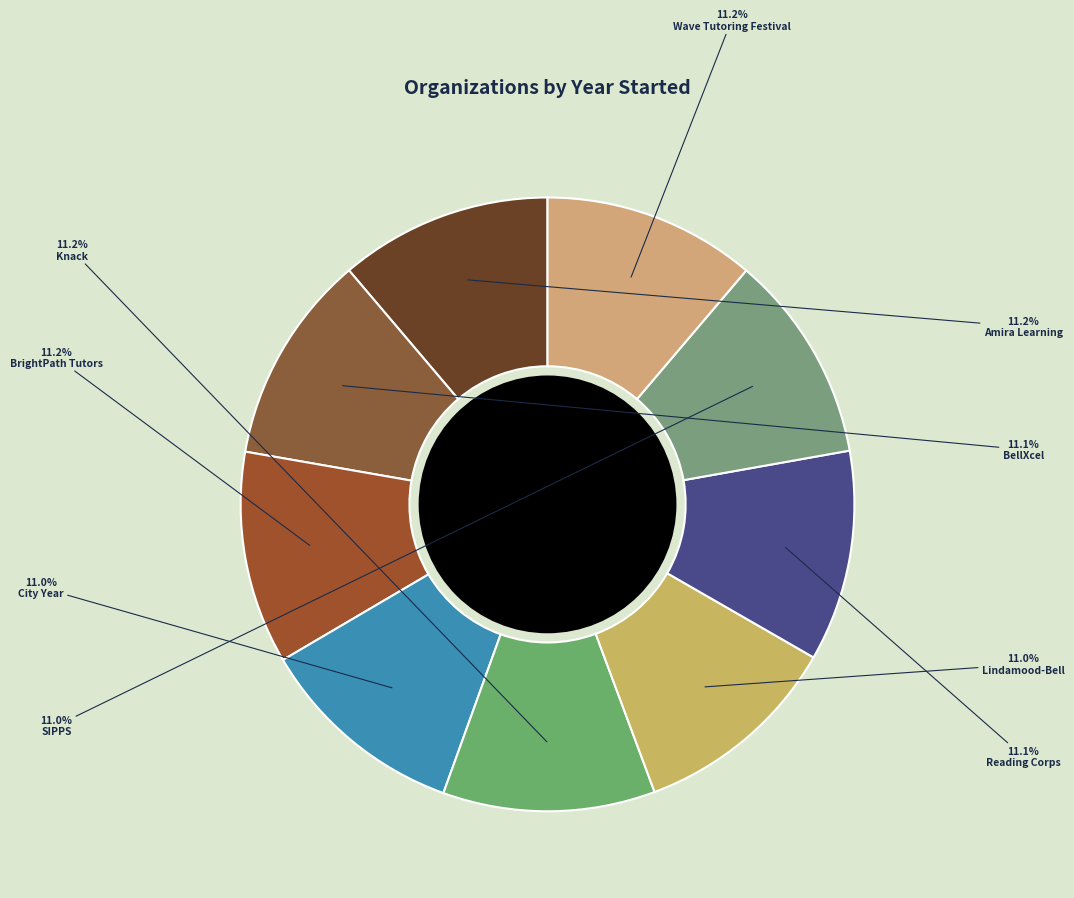

How many slices are in this pie chart?

9